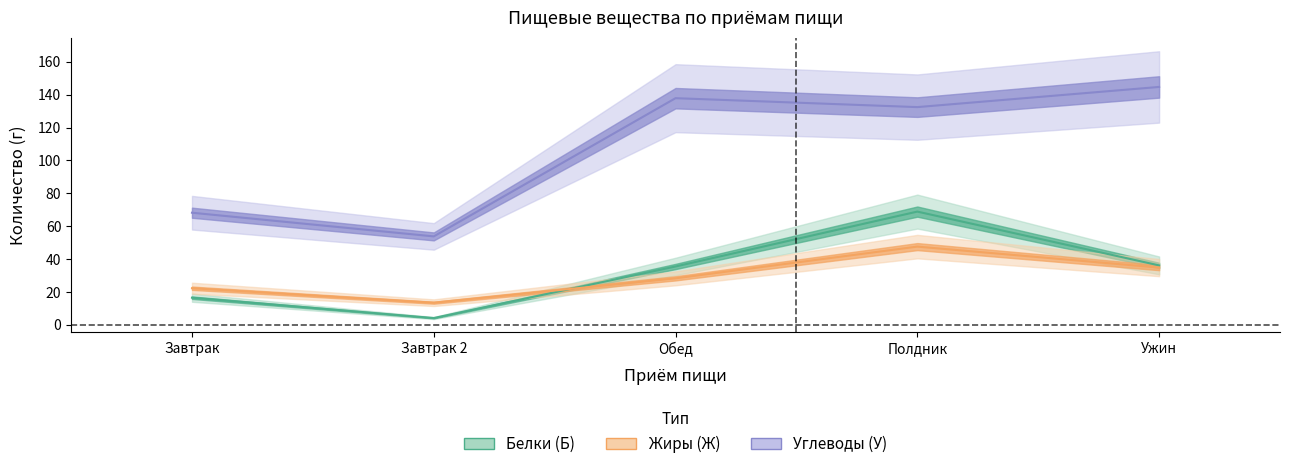

What is the difference between the maximum and second lowest values in the Жиры (Ж) series?

25.3